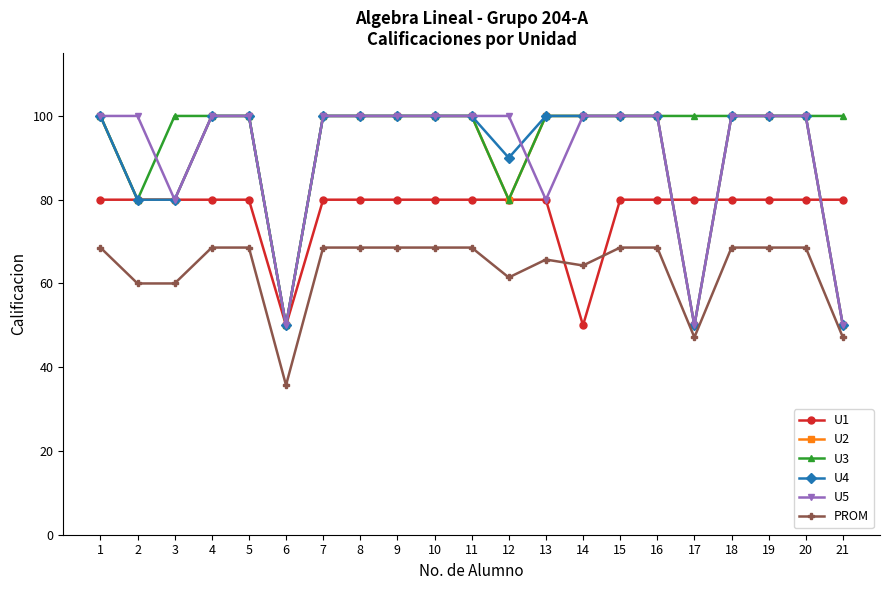

What is the difference between the second highest and second lowest values in the PROM series?

21.4